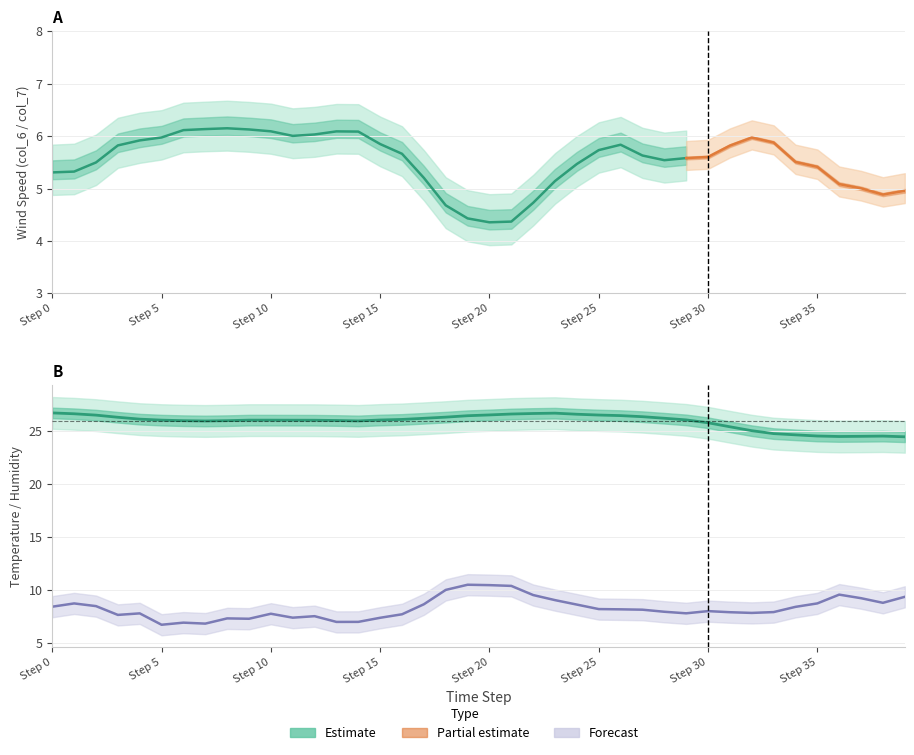

Does the chart display data point markers on the line(s)?

No